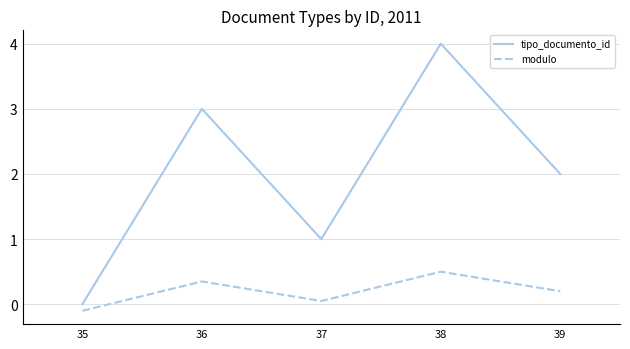

How many lines are shown in the chart?

2